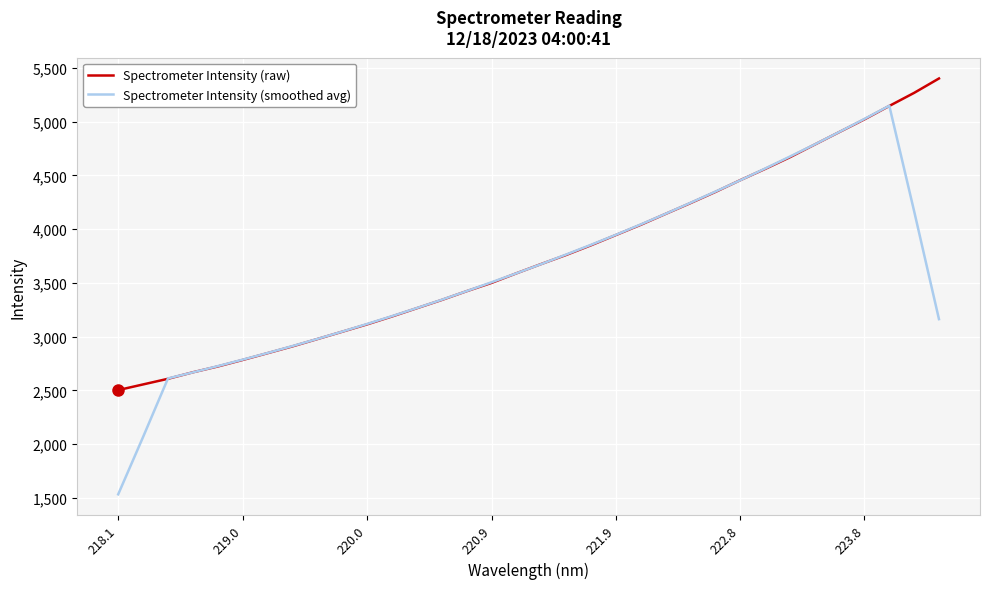

What is the minimum value shown in the chart?

1533.7